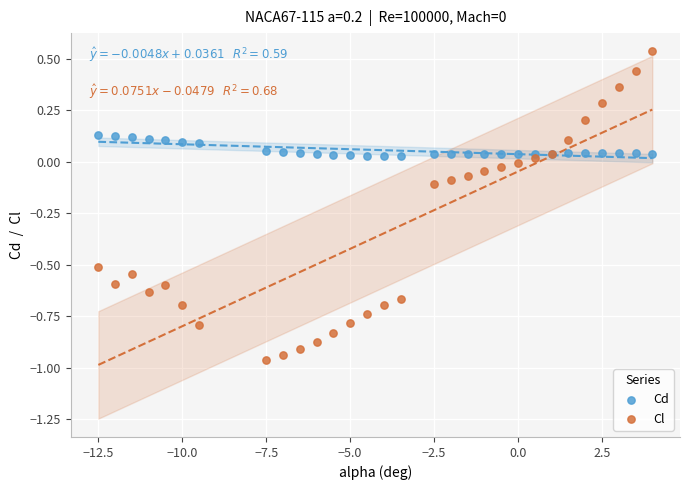

What is the X range (max minus min) for the scatter plot?

16.5